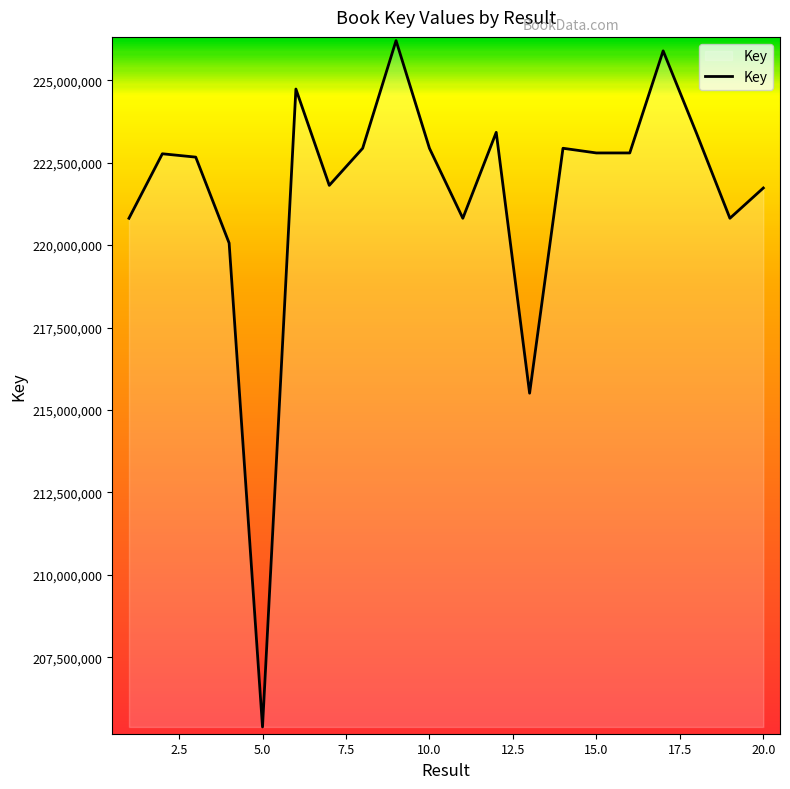

What is the smallest value displayed?

205391977